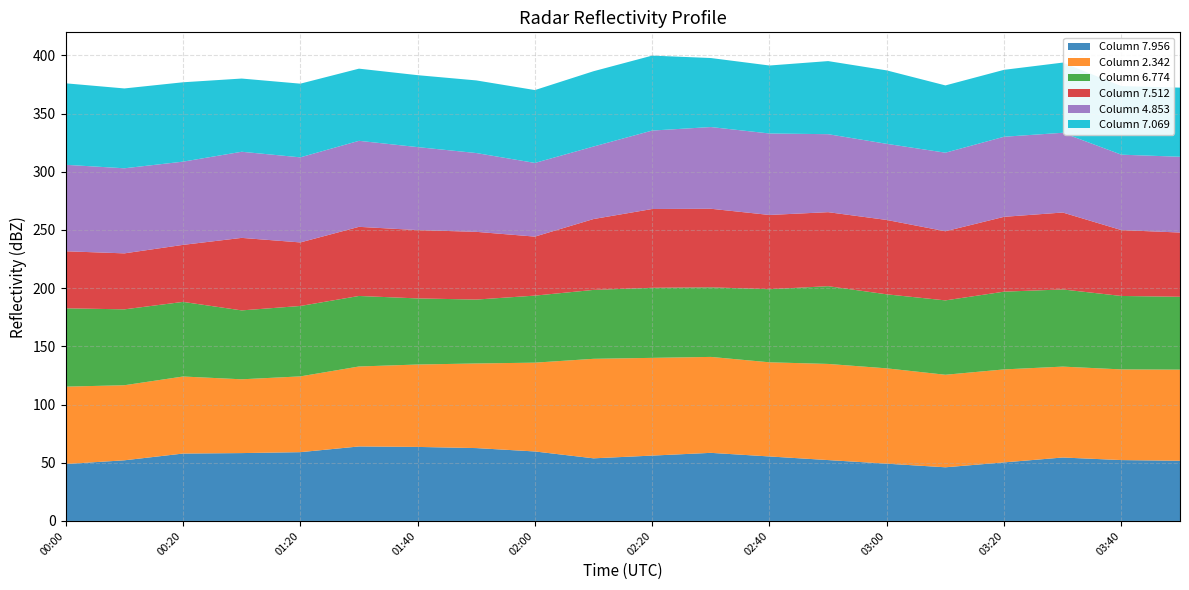

What is the maximum value for Column 7.956?

64.0